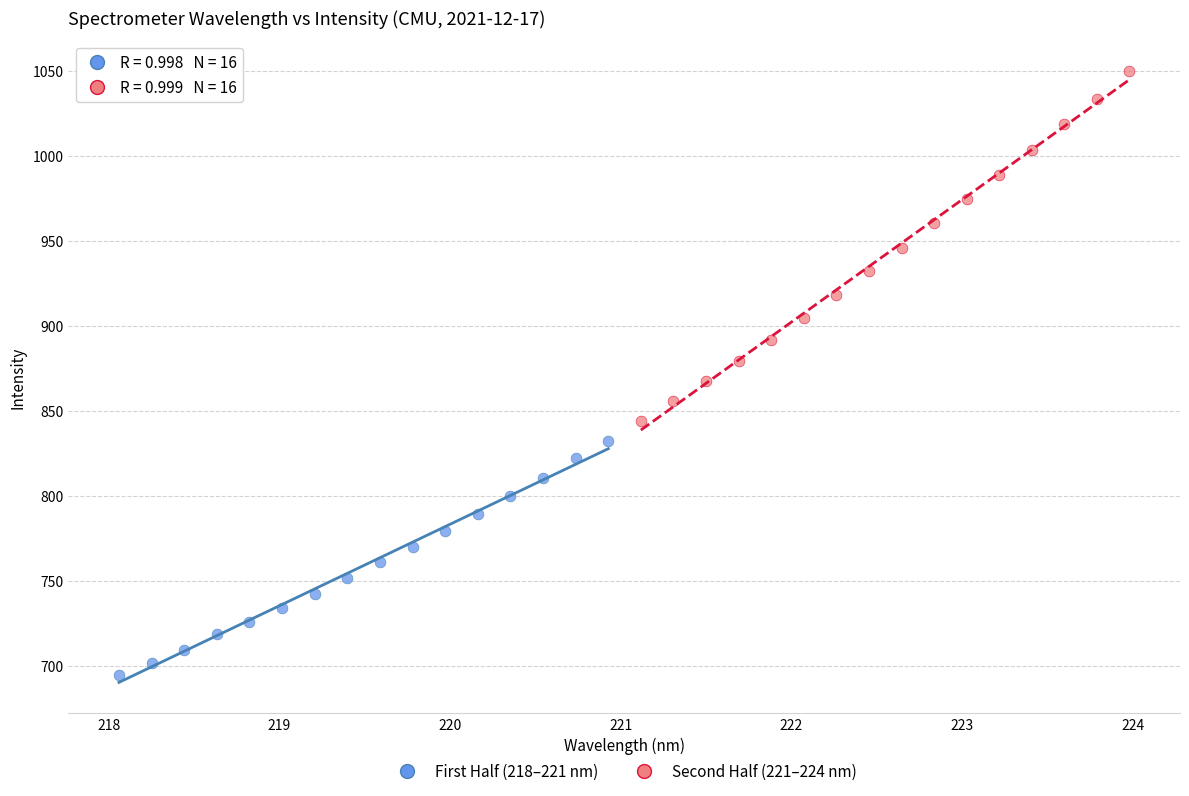

Which series reaches the maximum Y coordinate?

Second Half (221–224 nm)